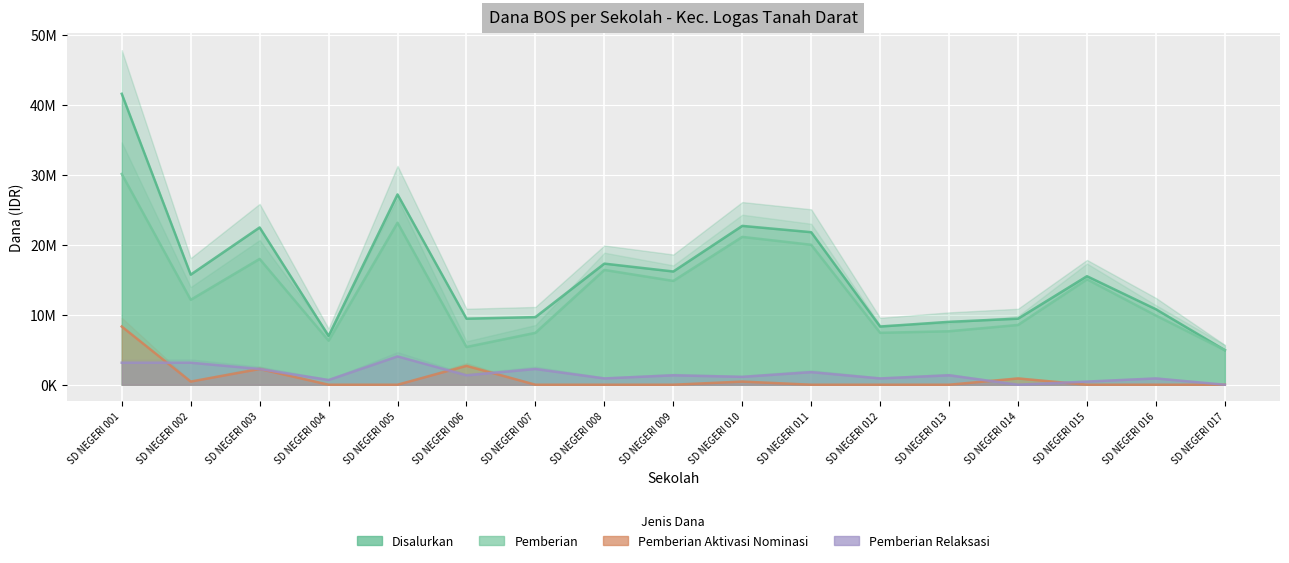

What is the difference between the second highest and minimum values in the Pemberian Relaksasi series?

3150000